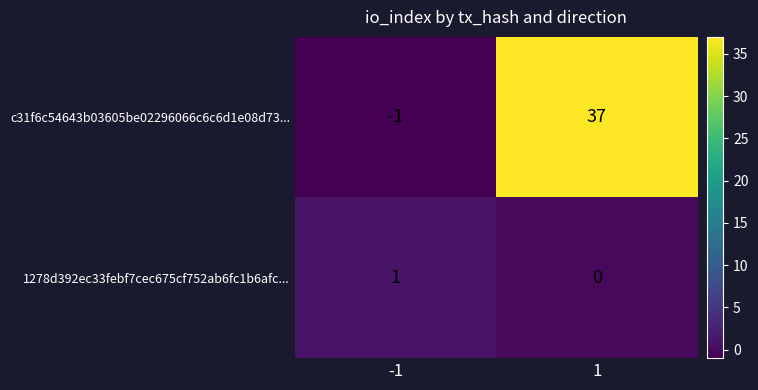

Is it true that 1278d392ec33febf7cec675cf752ab6fc1b6afc... equals 1 at 1?

False